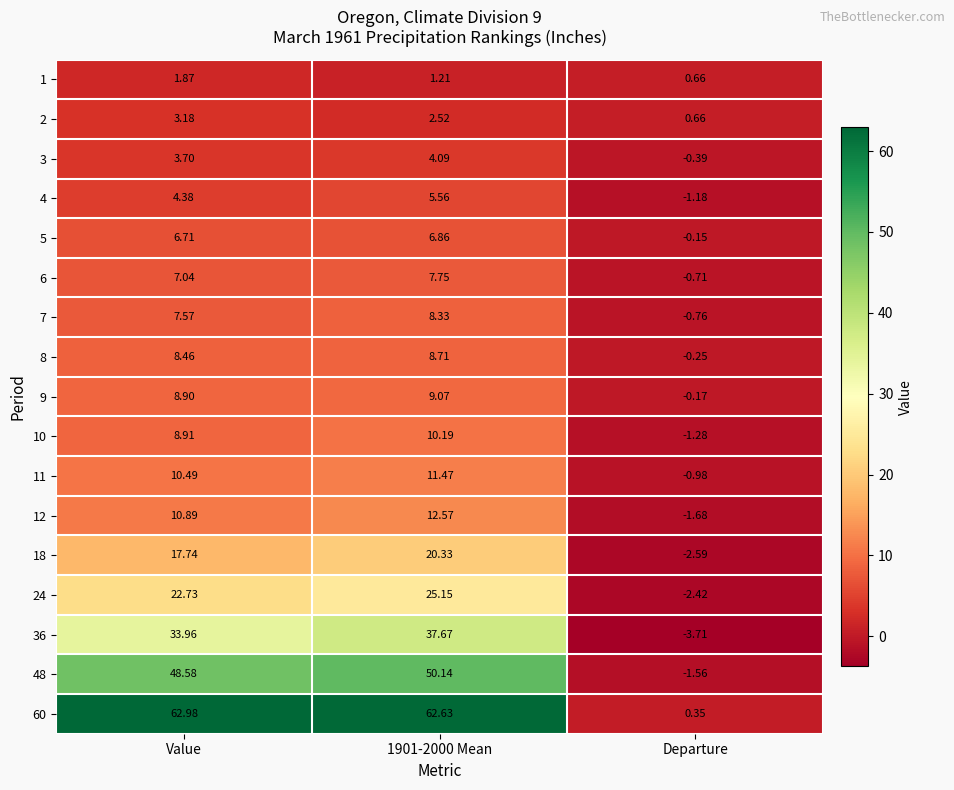

List the series in order of their peak value, highest first.

60, 48, 36, 24, 18, 12, 11, 10, 9, 8, 7, 6, 5, 4, 3, 2, 1